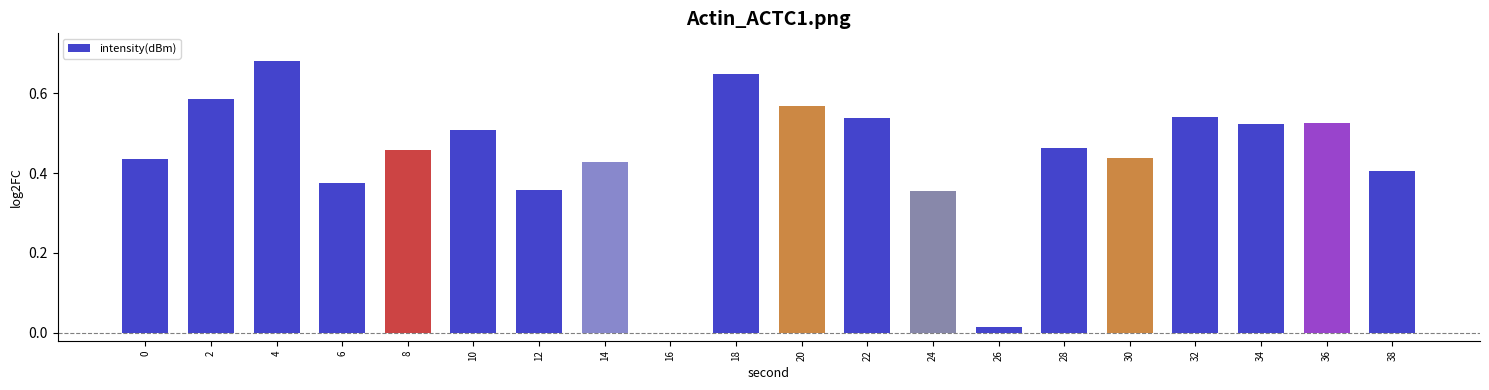

What is the change in value from 12 to 16?

-0.4